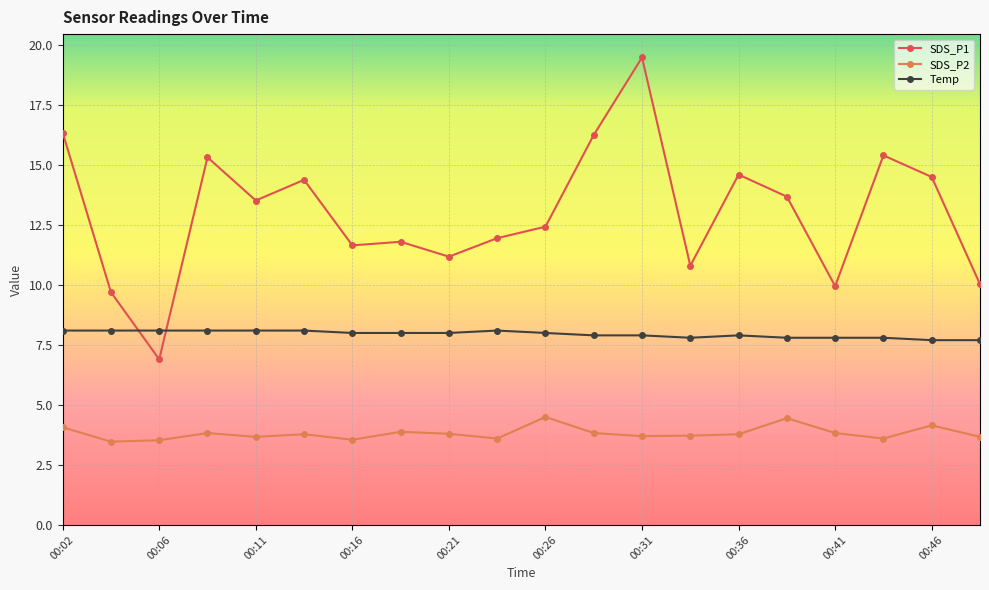

At how many categories does at least one series exceed 13?

10